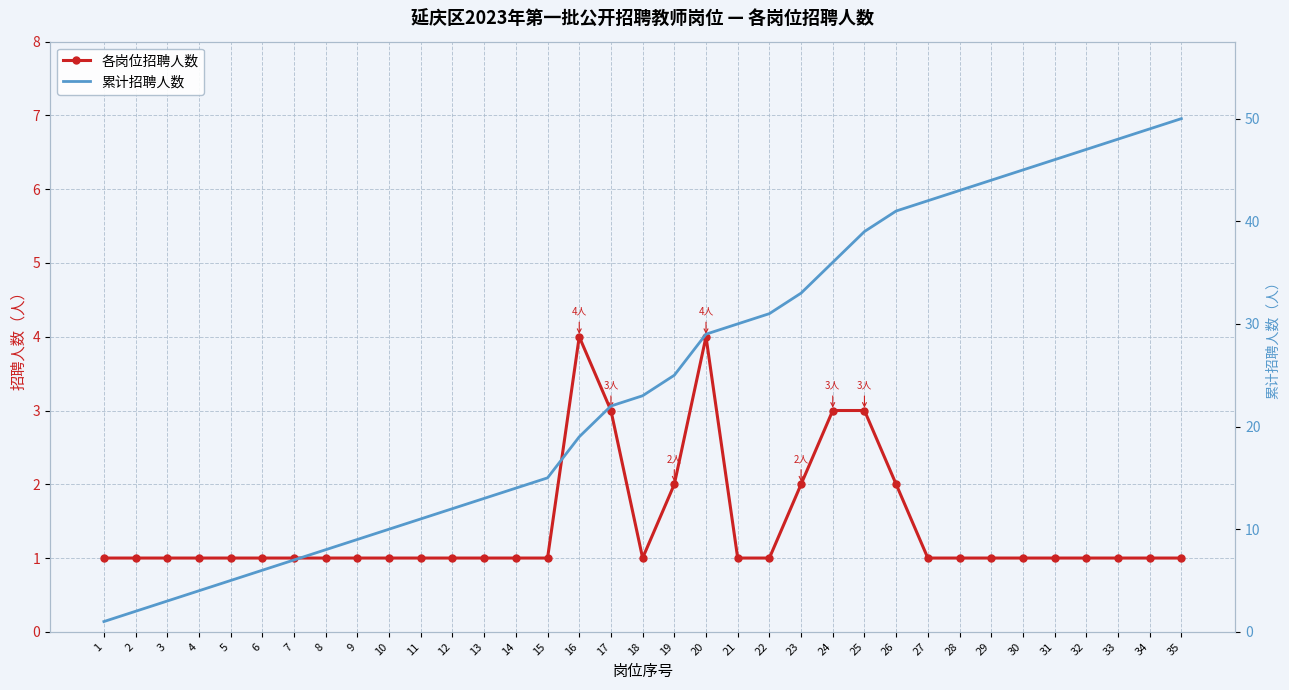

Does the chart have visible grid lines?

Yes